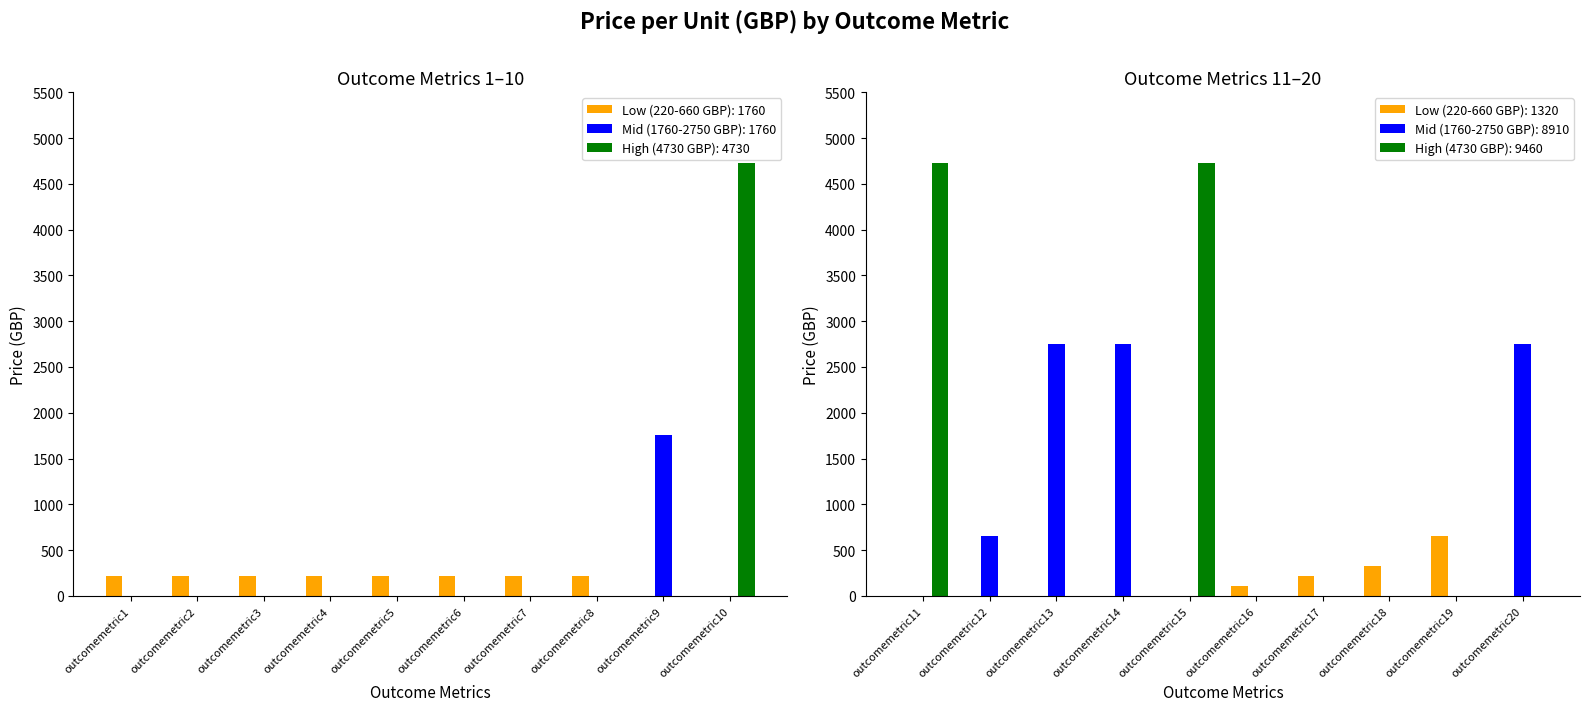

How many values in the Low (220-660 GBP) series exceed 220?

2